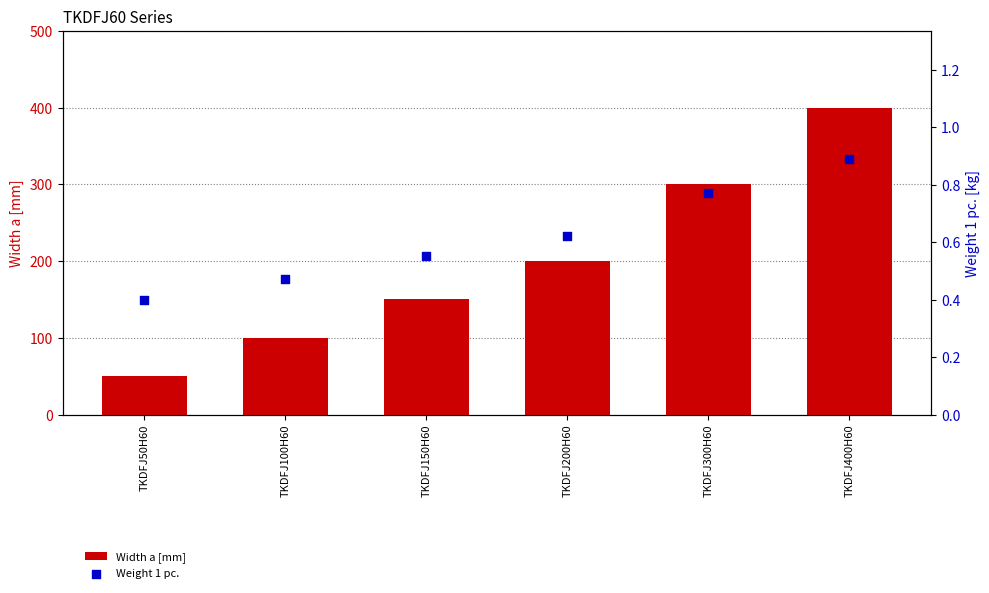

What is the total value across all series at TKDFJ100H60?

100.5